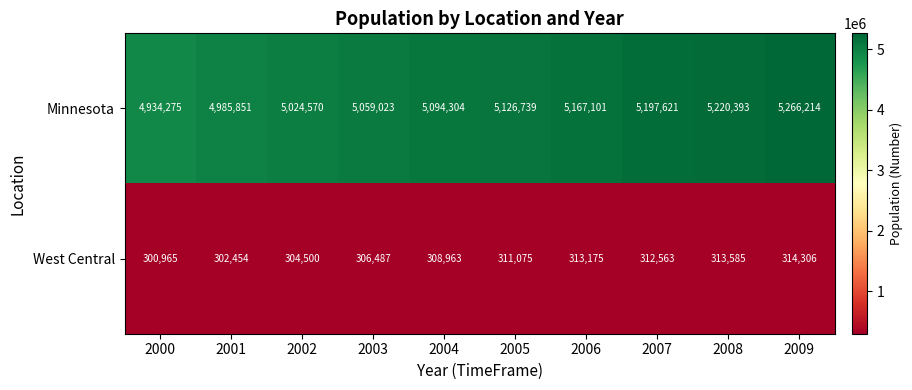

Between 2001 and 2004, which series saw the biggest shift?

Minnesota